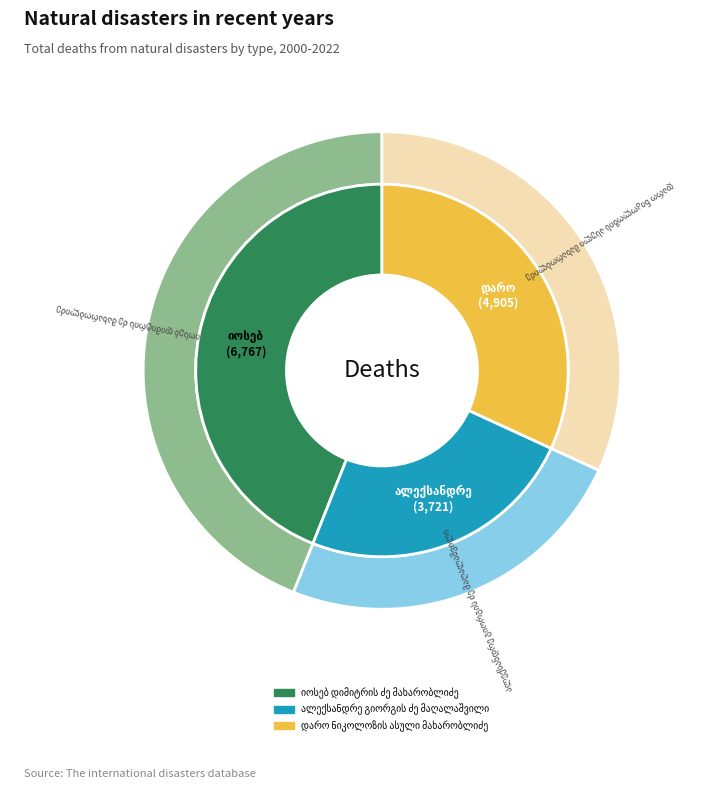

The იოსებ დიმიტრის ძე მახარობლიძე slice represents 44% of the pie. True or false?

True